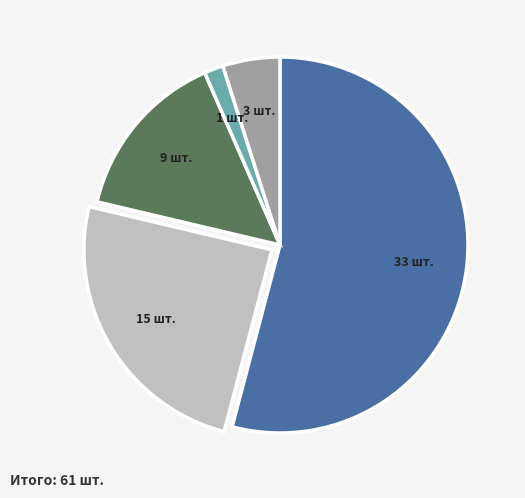

Does any single category account for the majority?

Yes